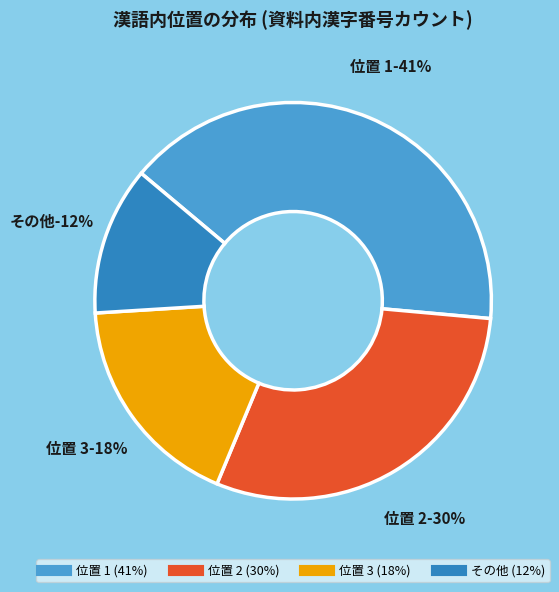

To the nearest percent, what portion does 2 represent?

30%